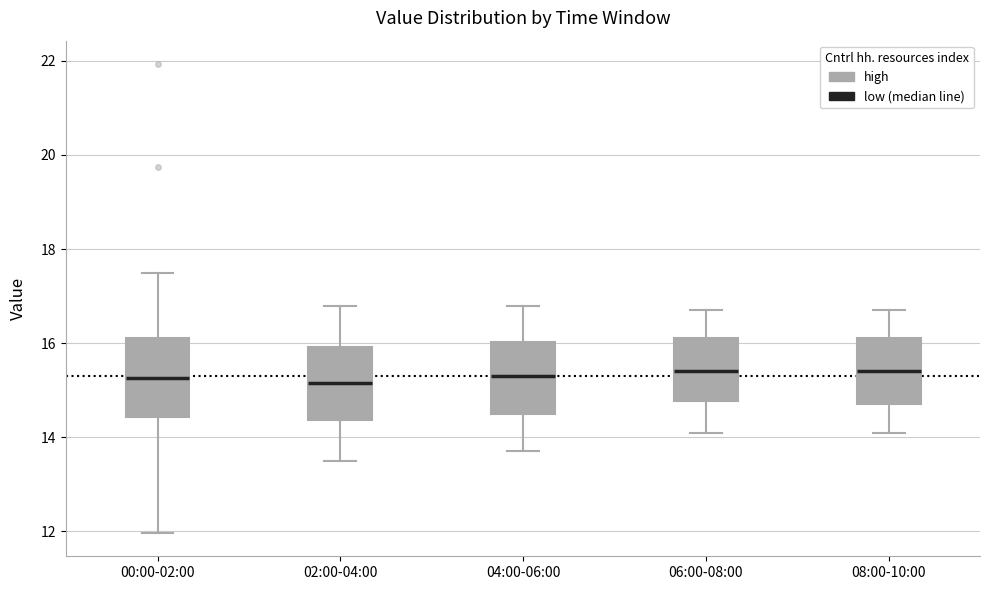

Reading left to right, read every box against the y-axis: the position of its median line, the range the box covers, and the ends of its whiskers. The values are not printed on the chart, so give them approximately, as read against the axis.

00:00-02:00: median 15.2, box 14.4 to 16.2, whiskers 12.0 to 17.6
02:00-04:00: median 15.2, box 14.4 to 16.0, whiskers 13.6 to 16.8
04:00-06:00: median 15.4, box 14.6 to 16.0, whiskers 13.8 to 16.8
06:00-08:00: median 15.4, box 14.8 to 16.2, whiskers 14.2 to 16.8
08:00-10:00: median 15.4, box 14.8 to 16.2, whiskers 14.2 to 16.8